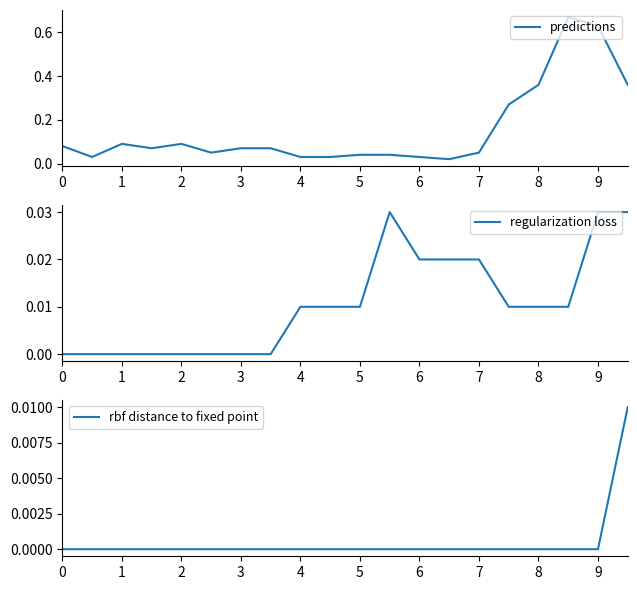

Reading left to right, what are all the values shown in this chart?

predictions: 0.1	0.0	0.1	0.1	0.1	0.1	0.1	0.1	0.0	0.0	0.0	0.0	0.0	0.0	0.1	0.3	0.4	0.7	0.6	0.4
regularization loss: 0.0	0.0	0.0	0.0	0.0	0.0	0.0	0.0	0.0	0.0	0.0	0.0	0.0	0.0	0.0	0.0	0.0	0.0	0.0	0.0
rbf distance to fixed point: 0.0	0.0	0.0	0.0	0.0	0.0	0.0	0.0	0.0	0.0	0.0	0.0	0.0	0.0	0.0	0.0	0.0	0.0	0.0	0.0